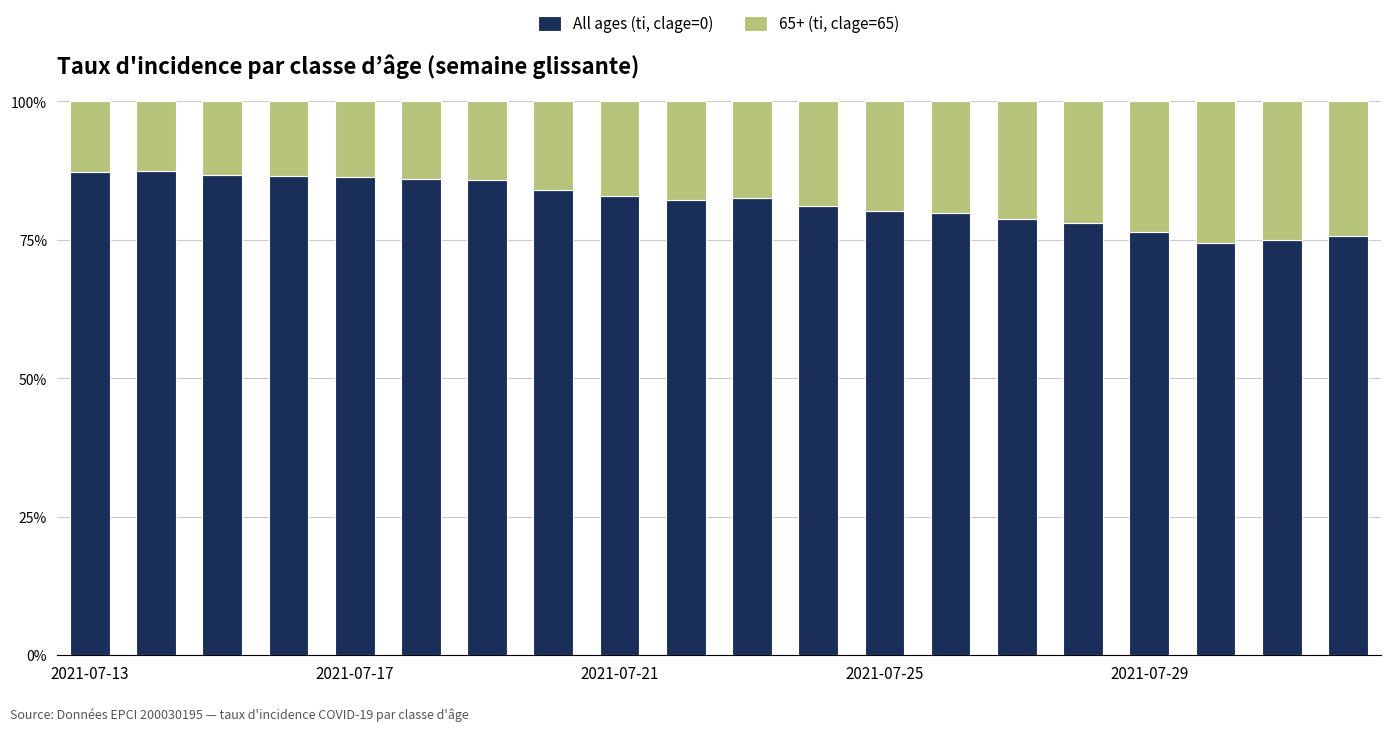

What is the average value of the All ages (ti, clage=0) series?

81.8